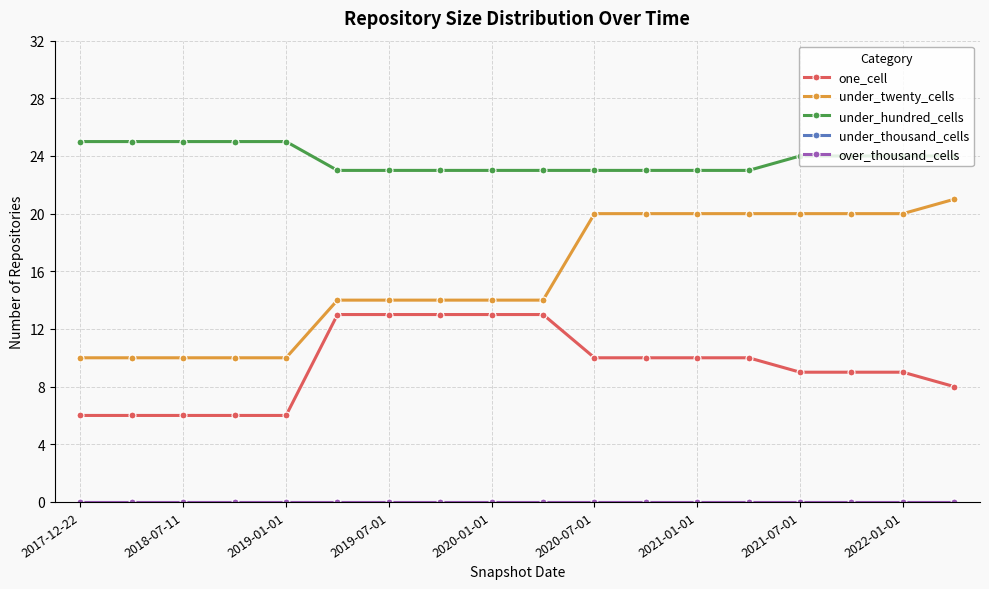

Is this an area chart (filled region under the line)?

No